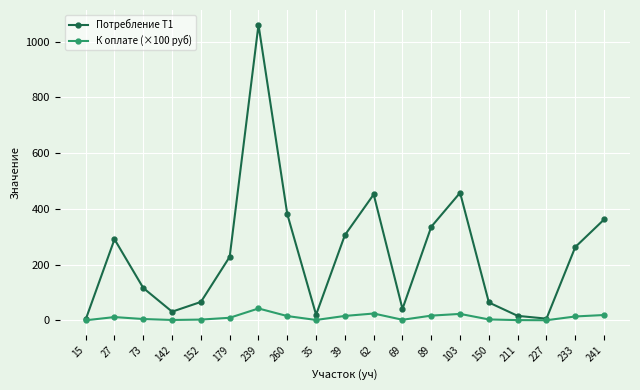

What is the label of the 8th point from the left?

260